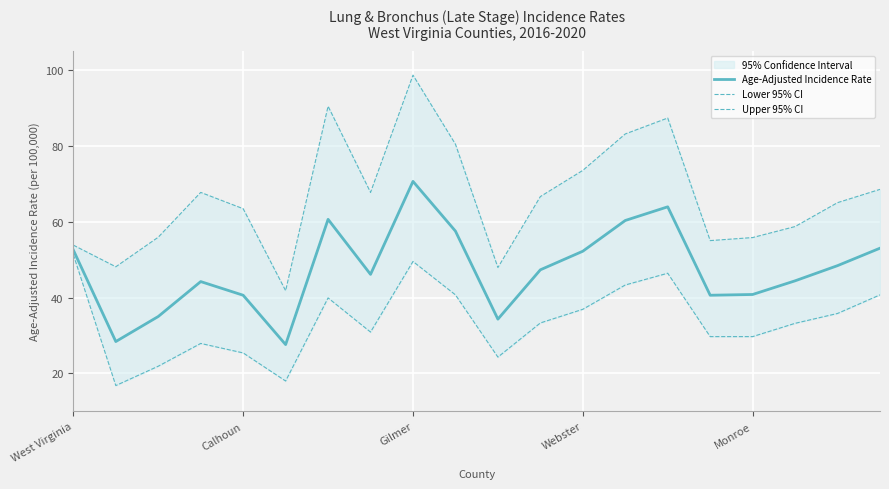

Reading left to right, list all the values displayed in this chart.

Age-Adjusted Incidence Rate: 52.5	28.4	35.0	44.2	40.6	27.6	60.6	46.1	70.6	57.5	34.3	47.3	52.2	60.3	63.9	40.6	40.8	44.4	48.4	53.0
Lower 95% CI: 51.3	16.8	21.9	27.9	25.4	18.0	39.9	30.9	49.5	40.7	24.3	33.3	36.9	43.3	46.4	29.7	29.7	33.2	35.8	40.7
Upper 95% CI: 53.8	48.1	55.9	67.7	63.4	41.8	90.4	67.7	98.6	80.4	47.9	66.6	73.5	83.1	87.3	55.0	55.8	58.7	65.0	68.5